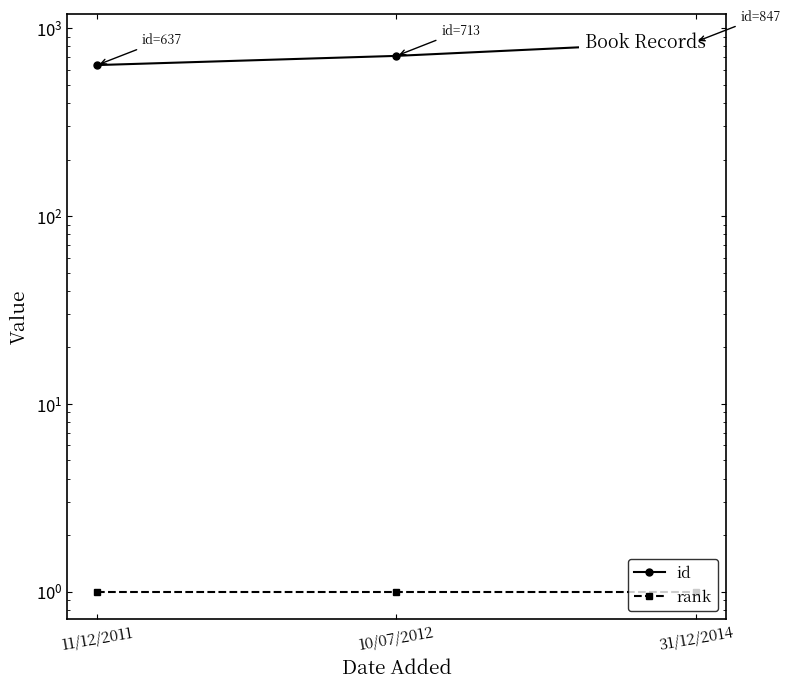

At which category is the sum across all series the highest?

31/12/2014